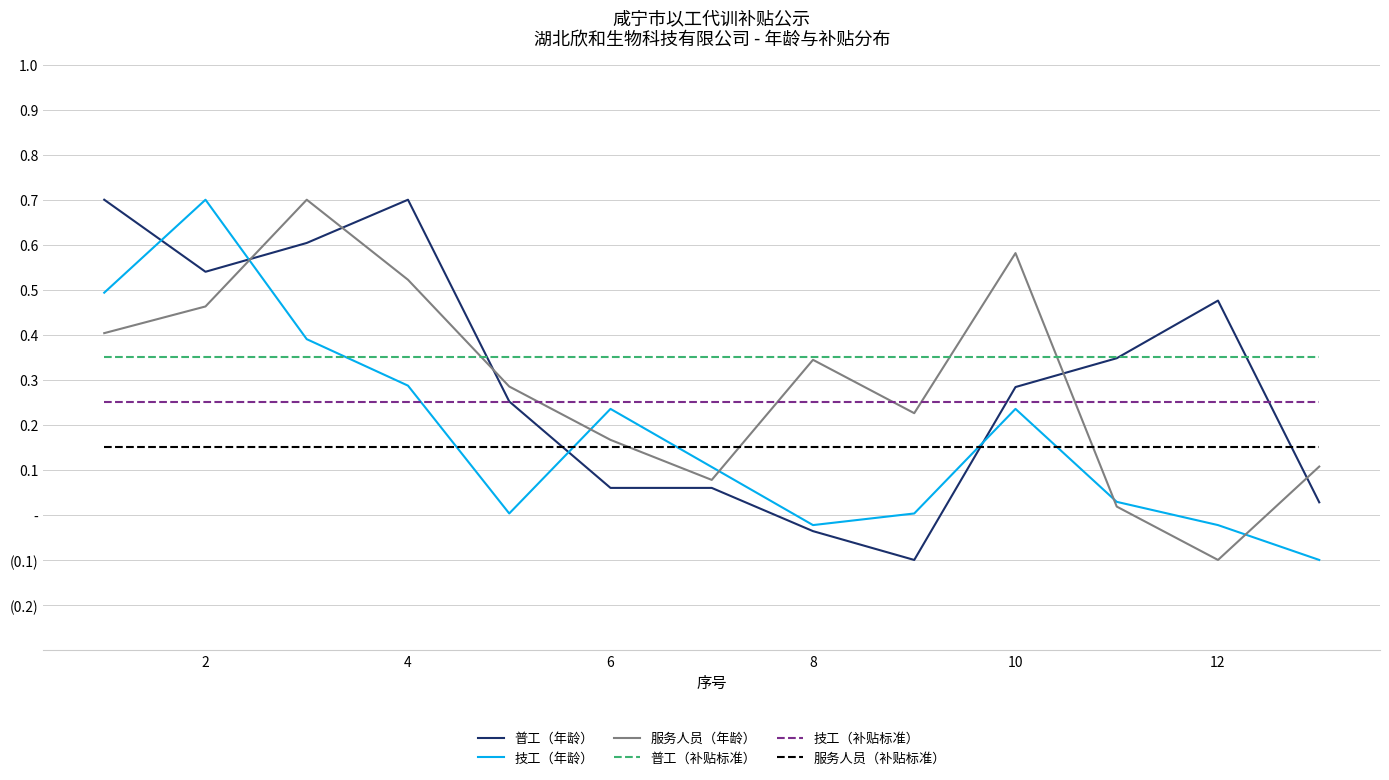

What are all the series names shown in the legend?

普工（年龄）, 技工（年龄）, 服务人员（年龄）, 普工（补贴标准）, 技工（补贴标准）, 服务人员（补贴标准）